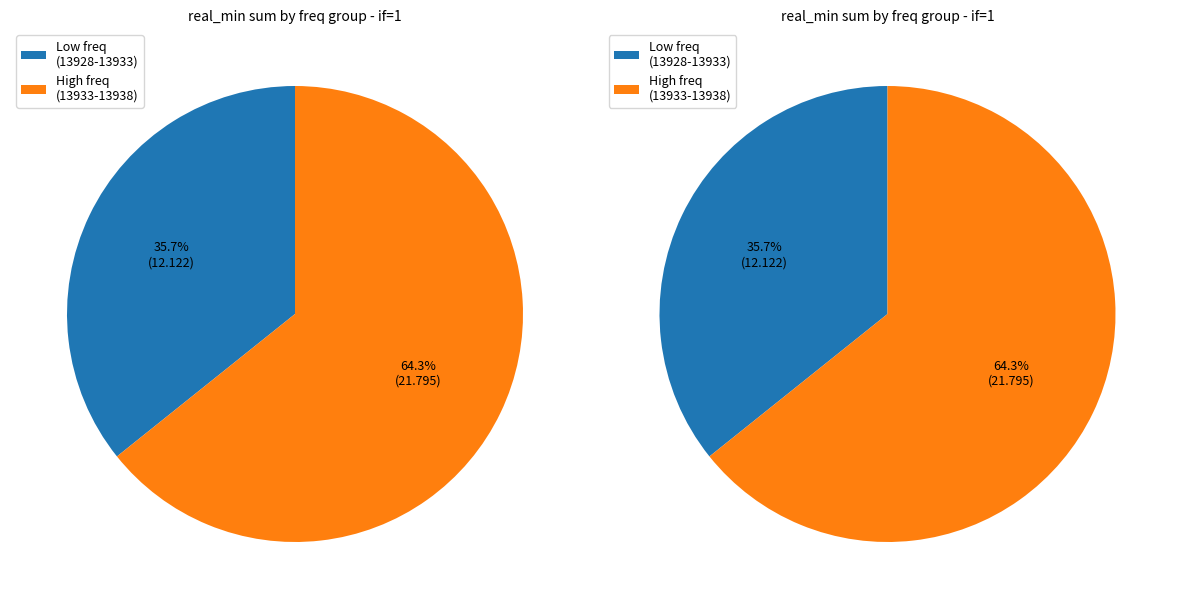

True or false: 13929.5 accounts for 19% of the total.

False